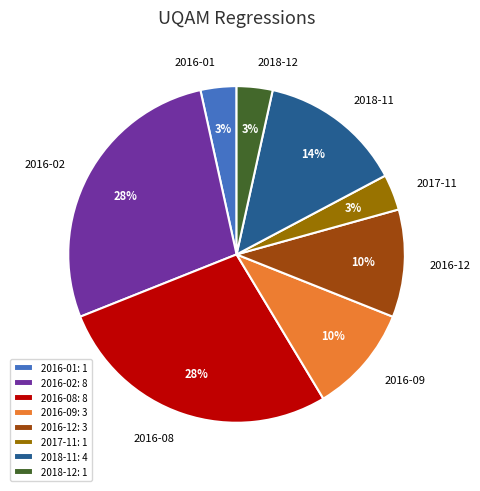

Is the sum of 2018-12 and 2017-11 greater than half?

No